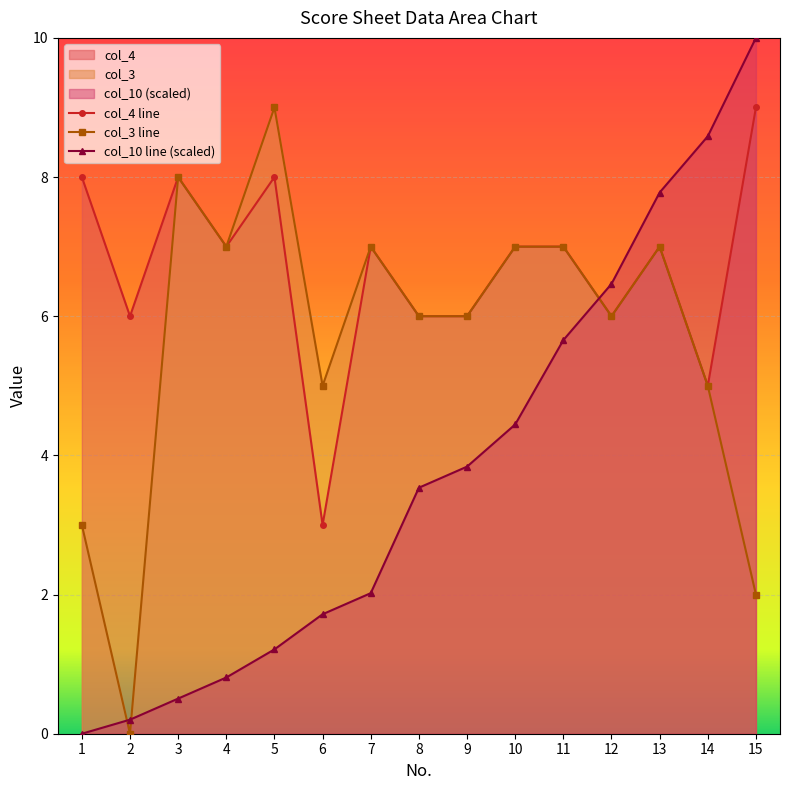

What is the maximum value for col_4?

9.0